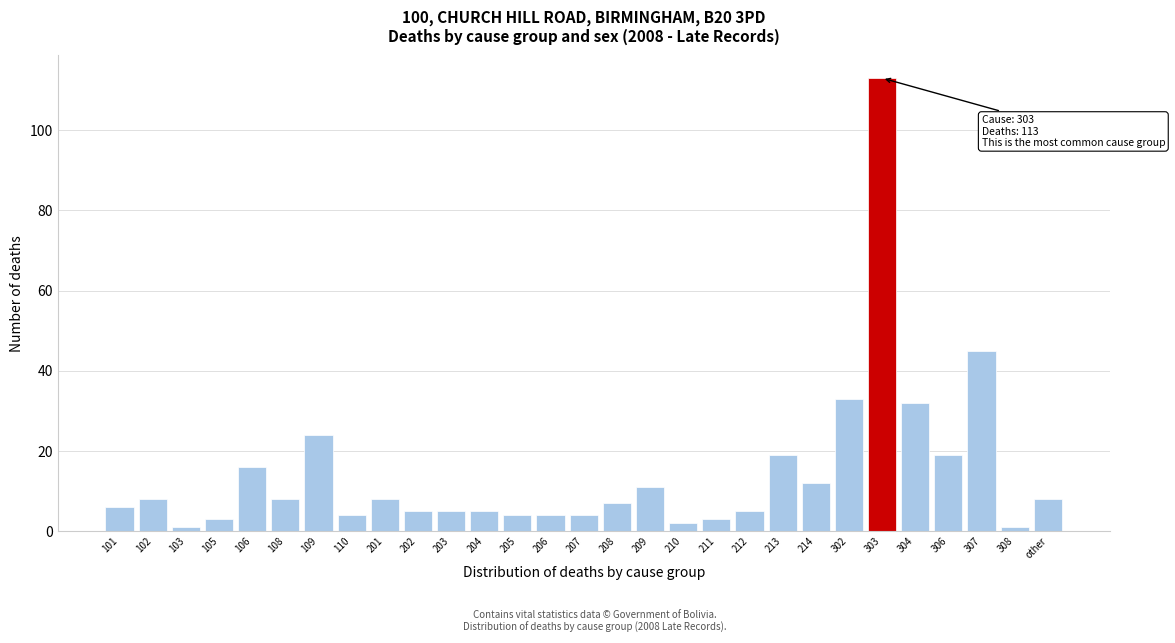

Reading right to left, what are all the values shown in this chart?

other=8	308=1	307=45	306=19	304=32	303=113	302=33	214=12	213=19	212=5	211=3	210=2	209=11	208=7	207=4	206=4	205=4	204=5	203=5	202=5	201=8	110=4	109=24	108=8	106=16	105=3	103=1	102=8	101=6